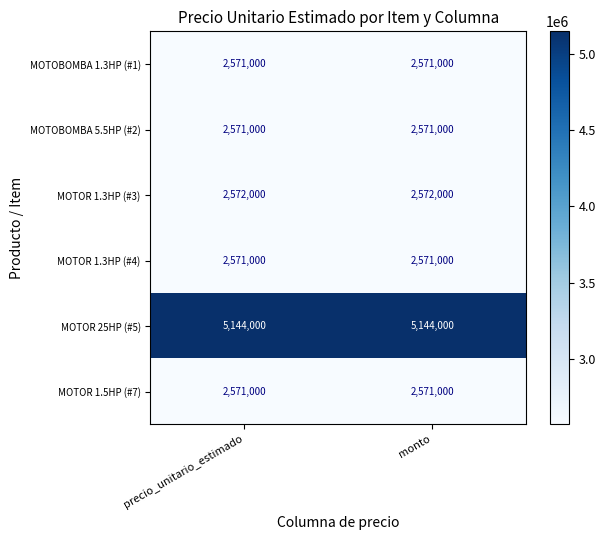

Read the MOTOR 1.5HP (#7) value at monto.

2571000